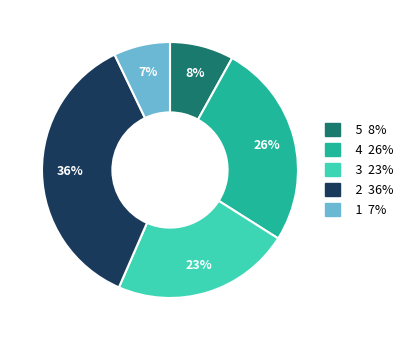

Does any single category account for the majority?

No